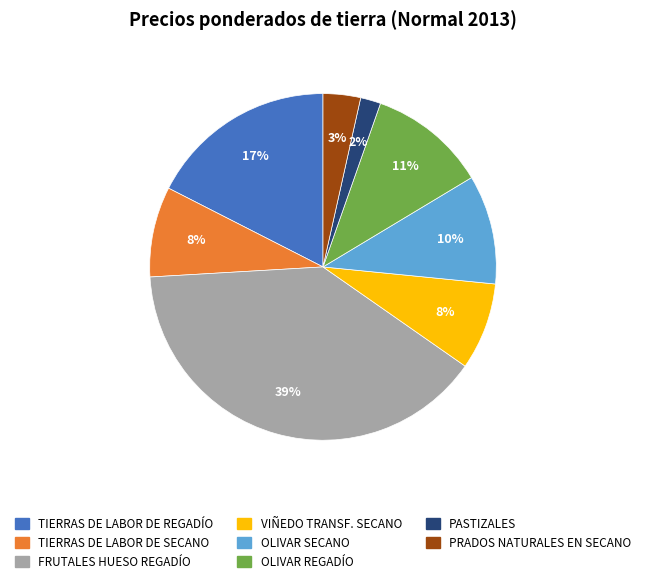

To the nearest percent, what percentage of the pie is PRADOS NATURALES EN SECANO?

3%